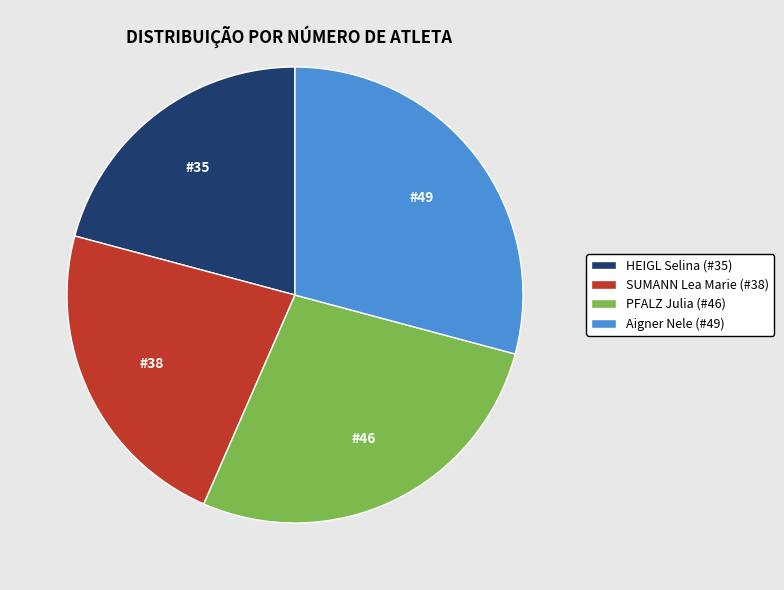

Which slice is the smallest?

HEIGL Selina (#35)